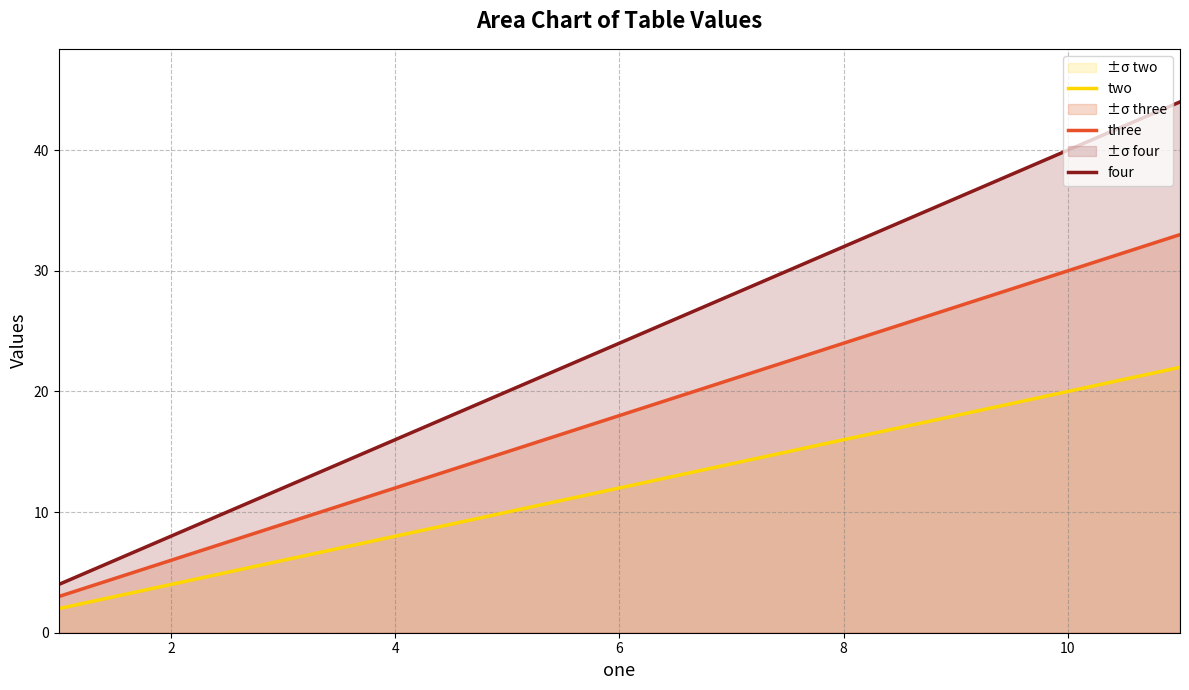

Rank the series by their average value, from highest to lowest.

four, three, two